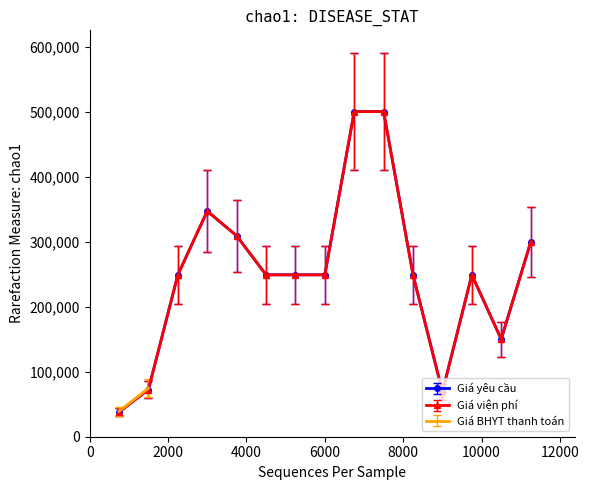

Which series has the largest range (max minus min)?

Giá yêu cầu